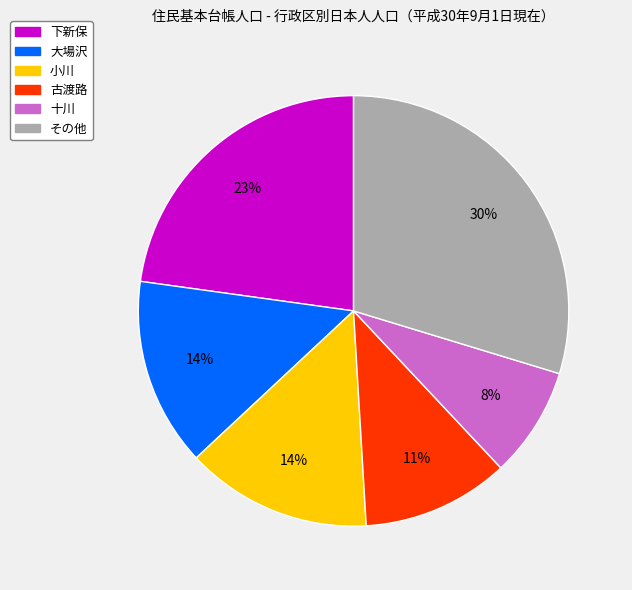

Is there a majority slice in this chart?

No